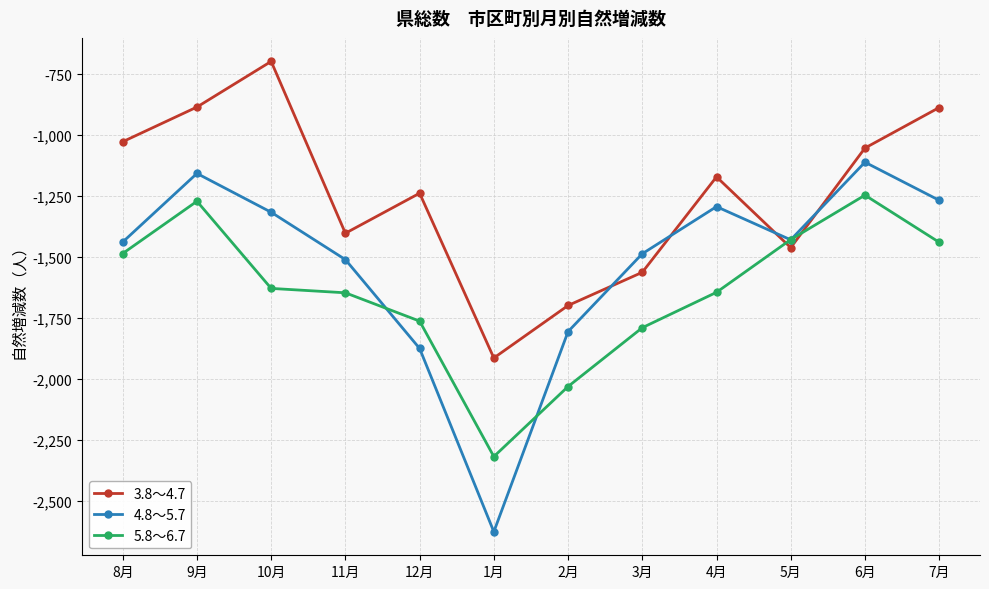

The value of 4.8～5.7 at 8月 is -2044. True or false?

False